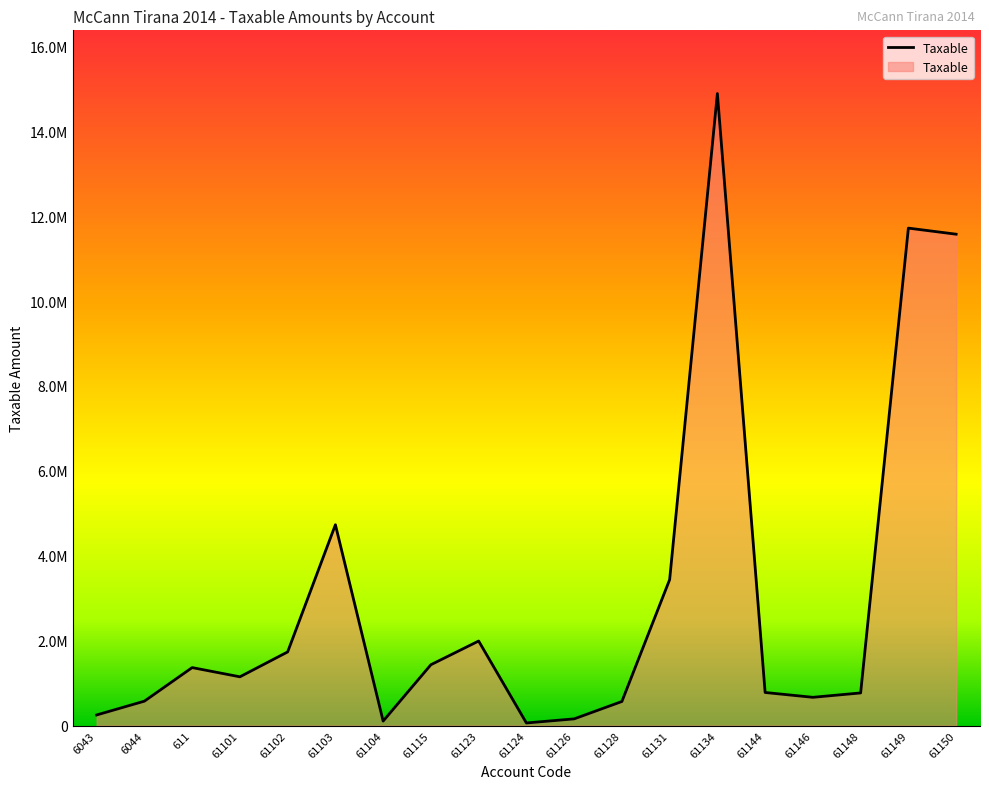

Does the chart have visible grid lines?

No